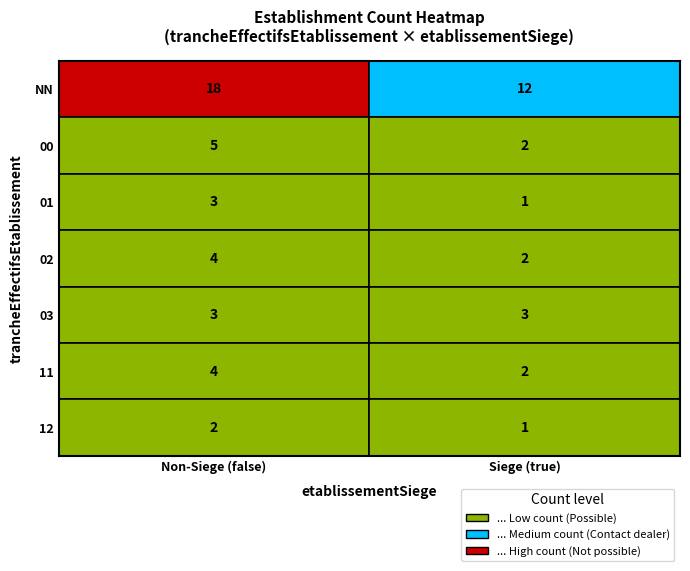

What is the sum of the true values at 12 and 03?

4